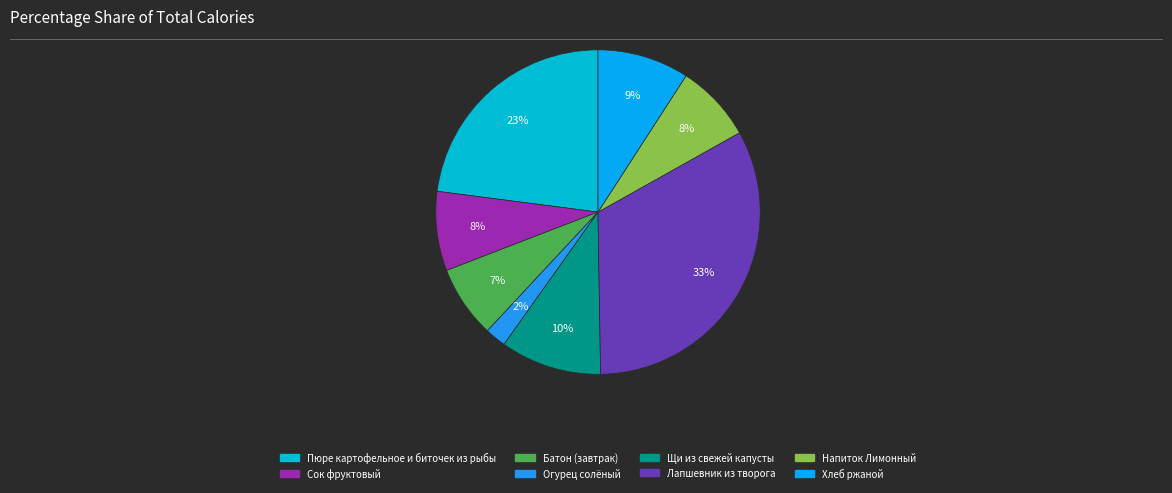

Is there a majority slice in this chart?

No